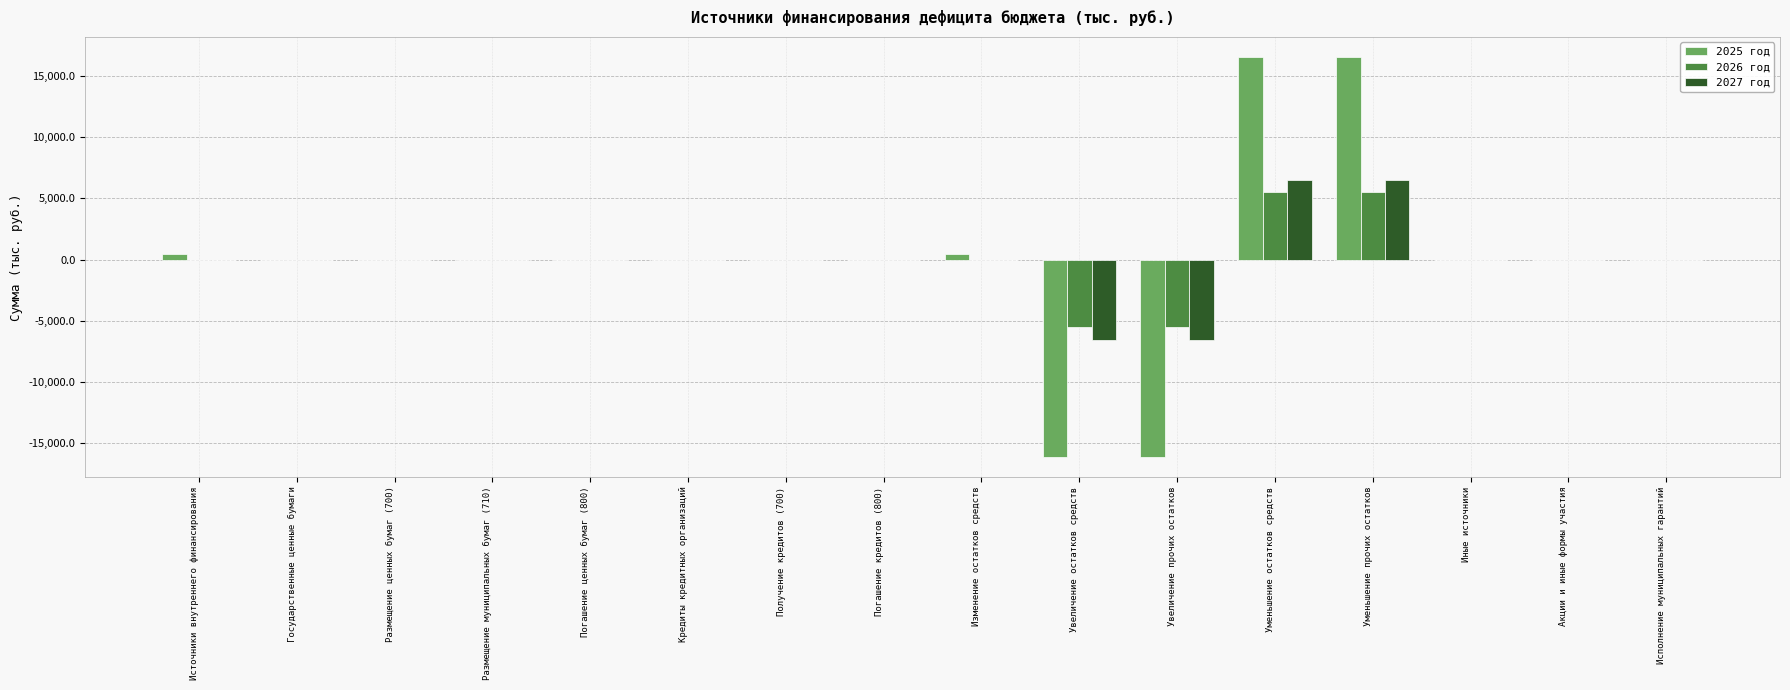

Count the number of data series in this chart.

3